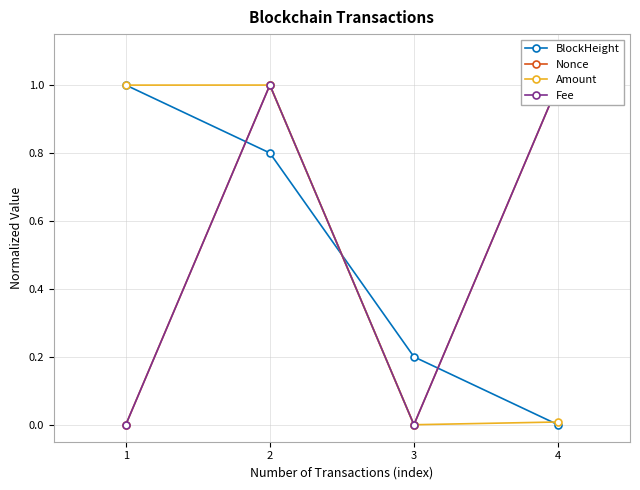

What is the highest value of the Amount series?

1.0